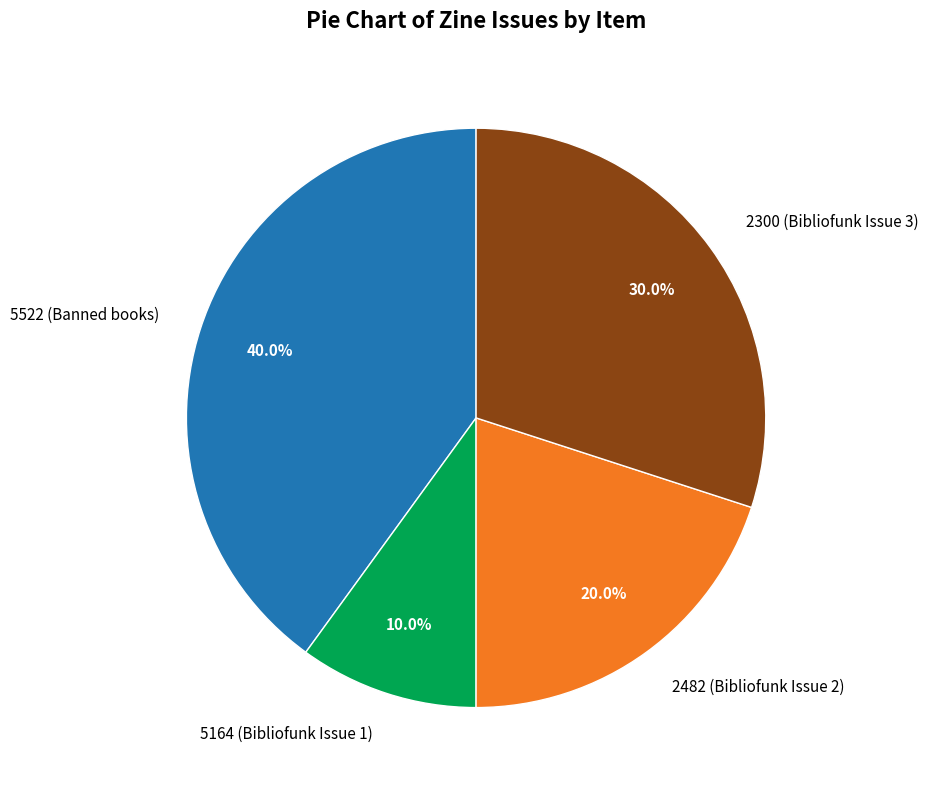

To the nearest percent, what is the average slice percentage?

25%